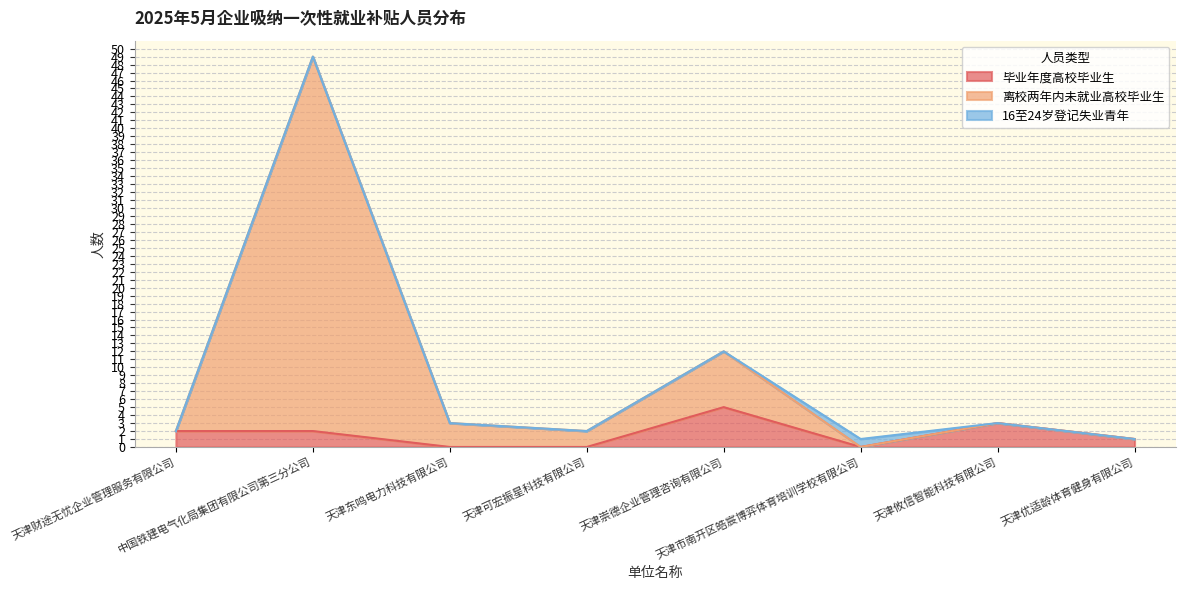

True or false: 离校两年内未就业高校毕业生 and 毕业年度高校毕业生 intersect in this chart.

False